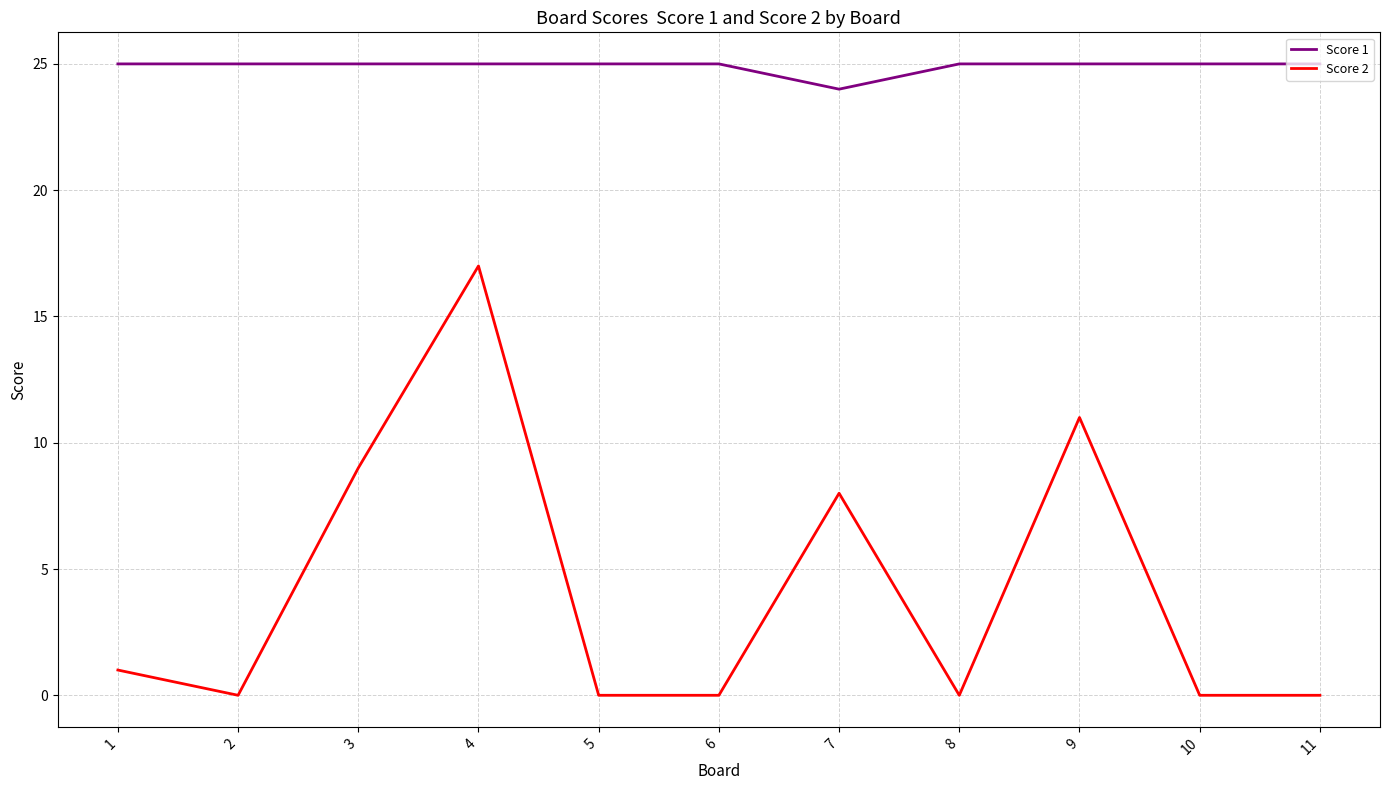

What is the greatest value displayed?

25